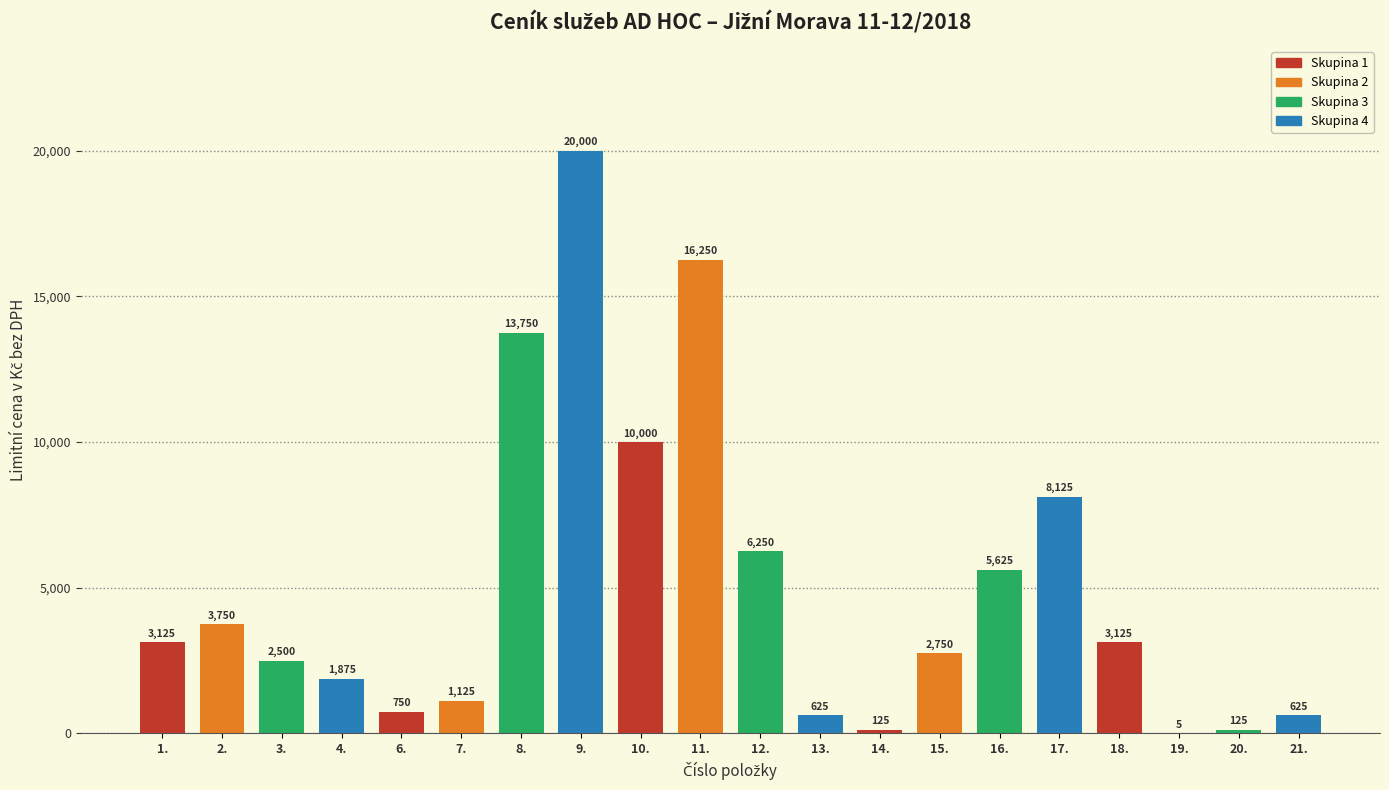

What is the sum of all values?

100505